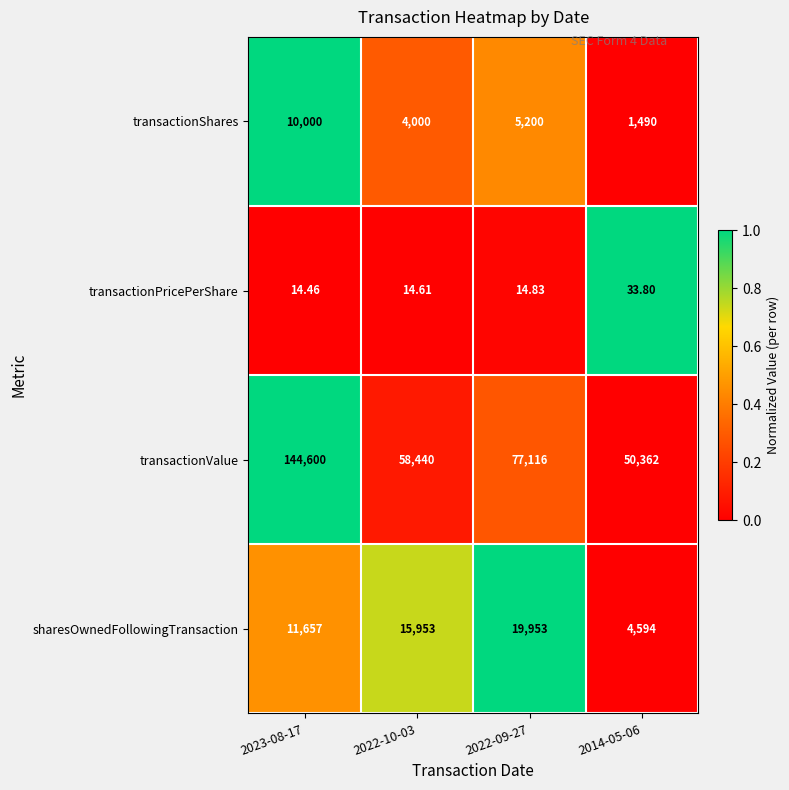

Between 2022-10-03 and 2022-09-27, which series saw the biggest shift?

transactionValue